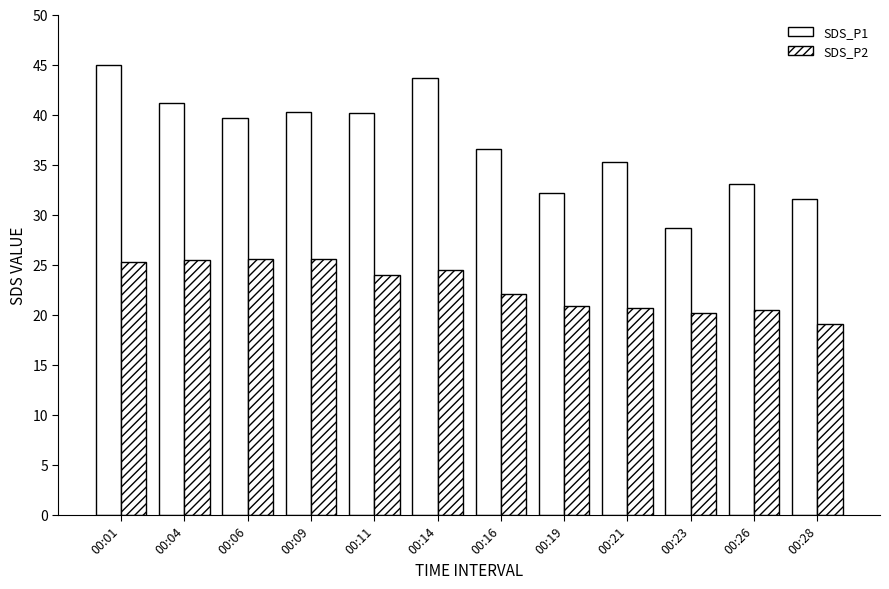

Where does the SDS_P2 series first go above 23?

00:01